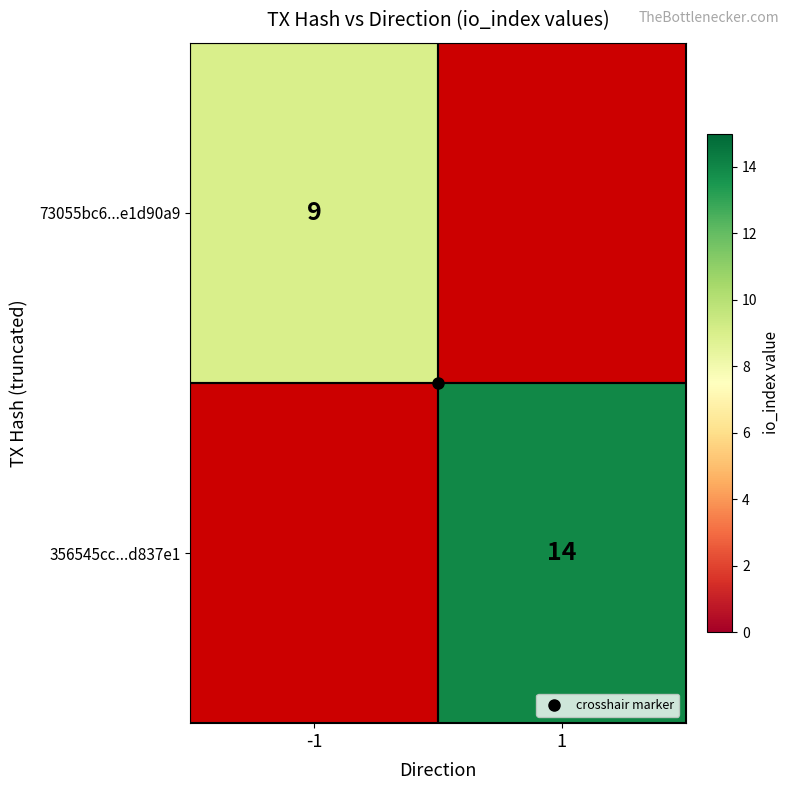

The 73055bc6...e1d90a9 series shows 12.0 at -1. True or false?

False